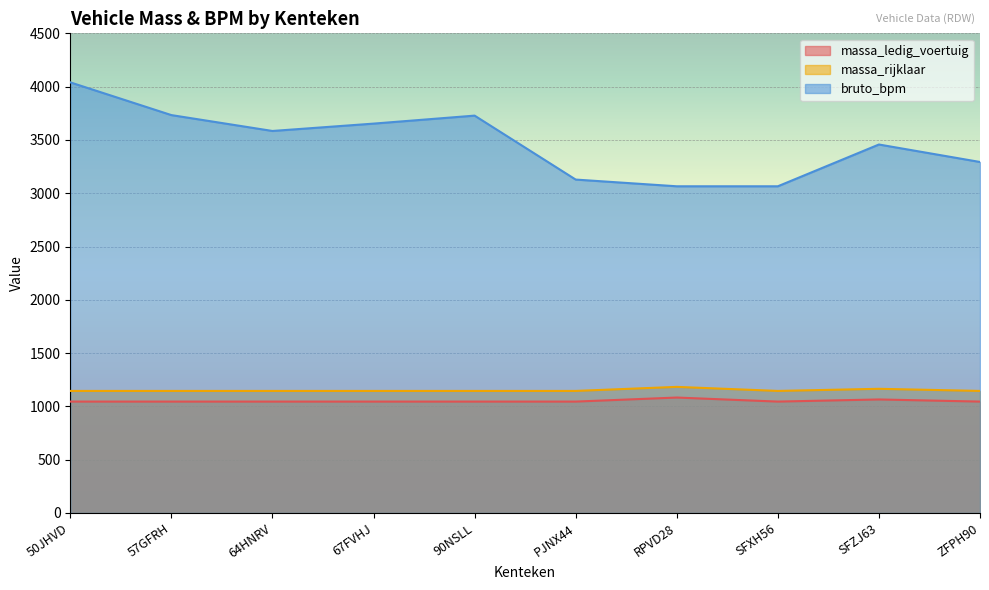

What is the highest value of the massa_ledig_voertuig series?

1083